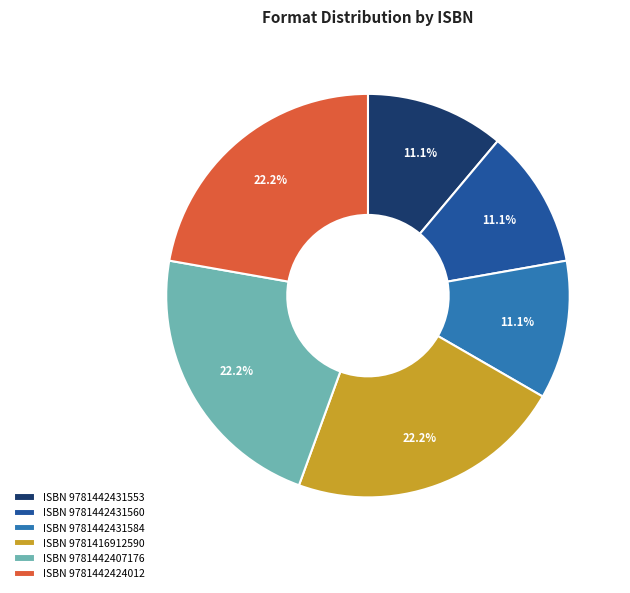

Approximately how many times larger is the value at ISBN 9781442407176 compared to ISBN 9781442431560?

2.0